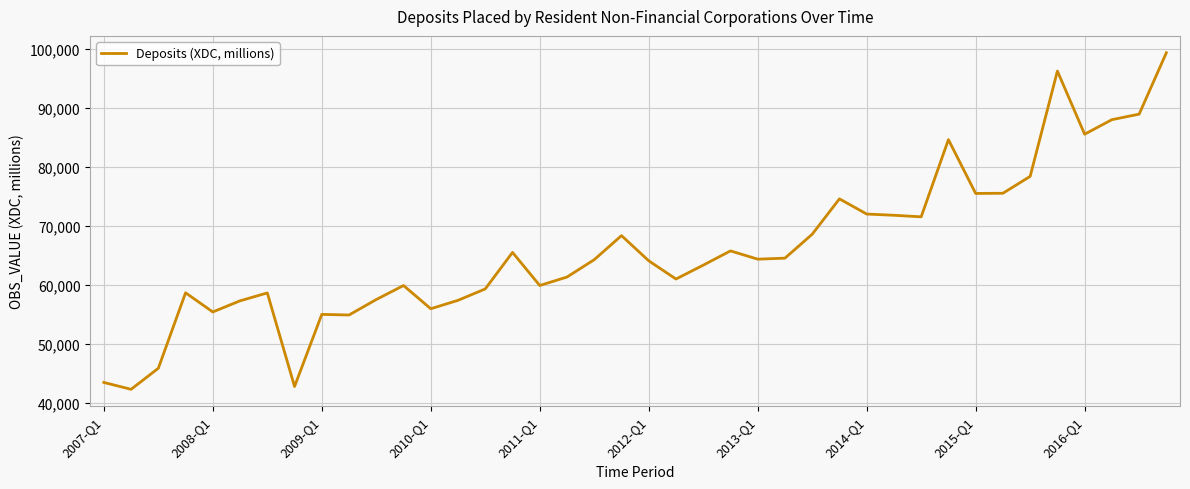

What is the difference between the maximum and second lowest values?

56628.5